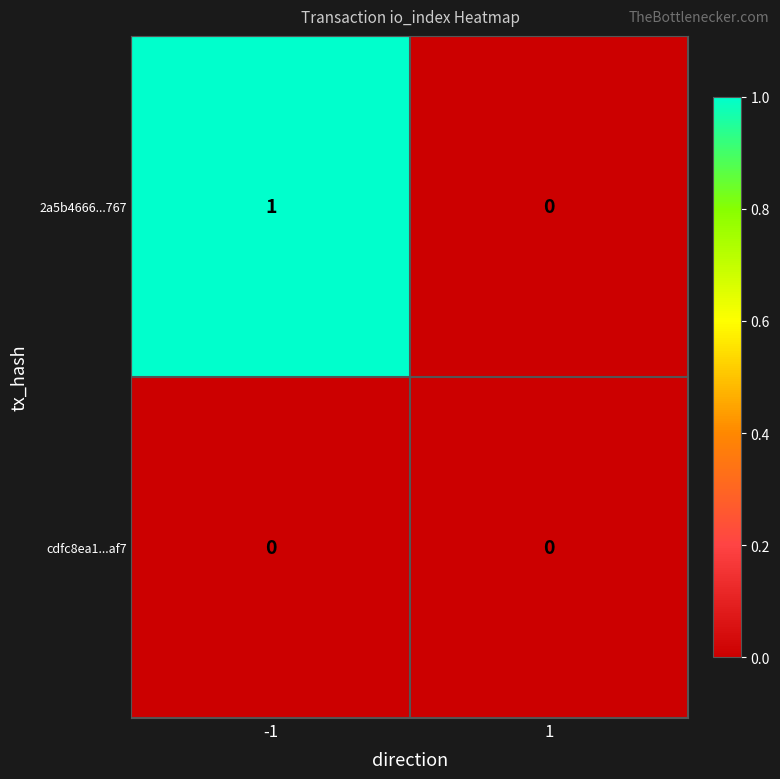

The value of cdfc8ea1...af7 at 1 is 0. True or false?

True